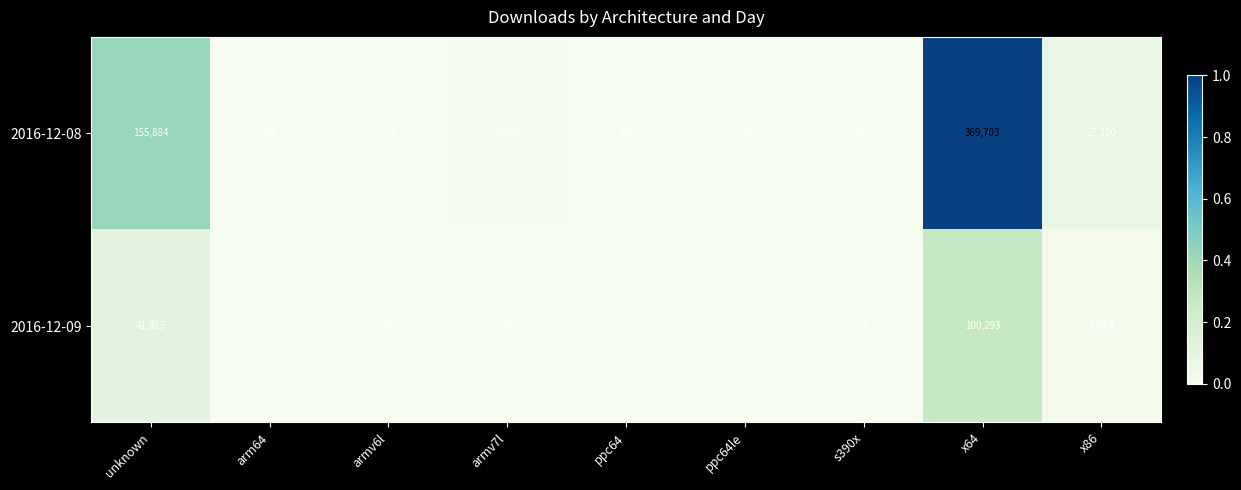

What is the spread (max minus min) of values at x64?

269410